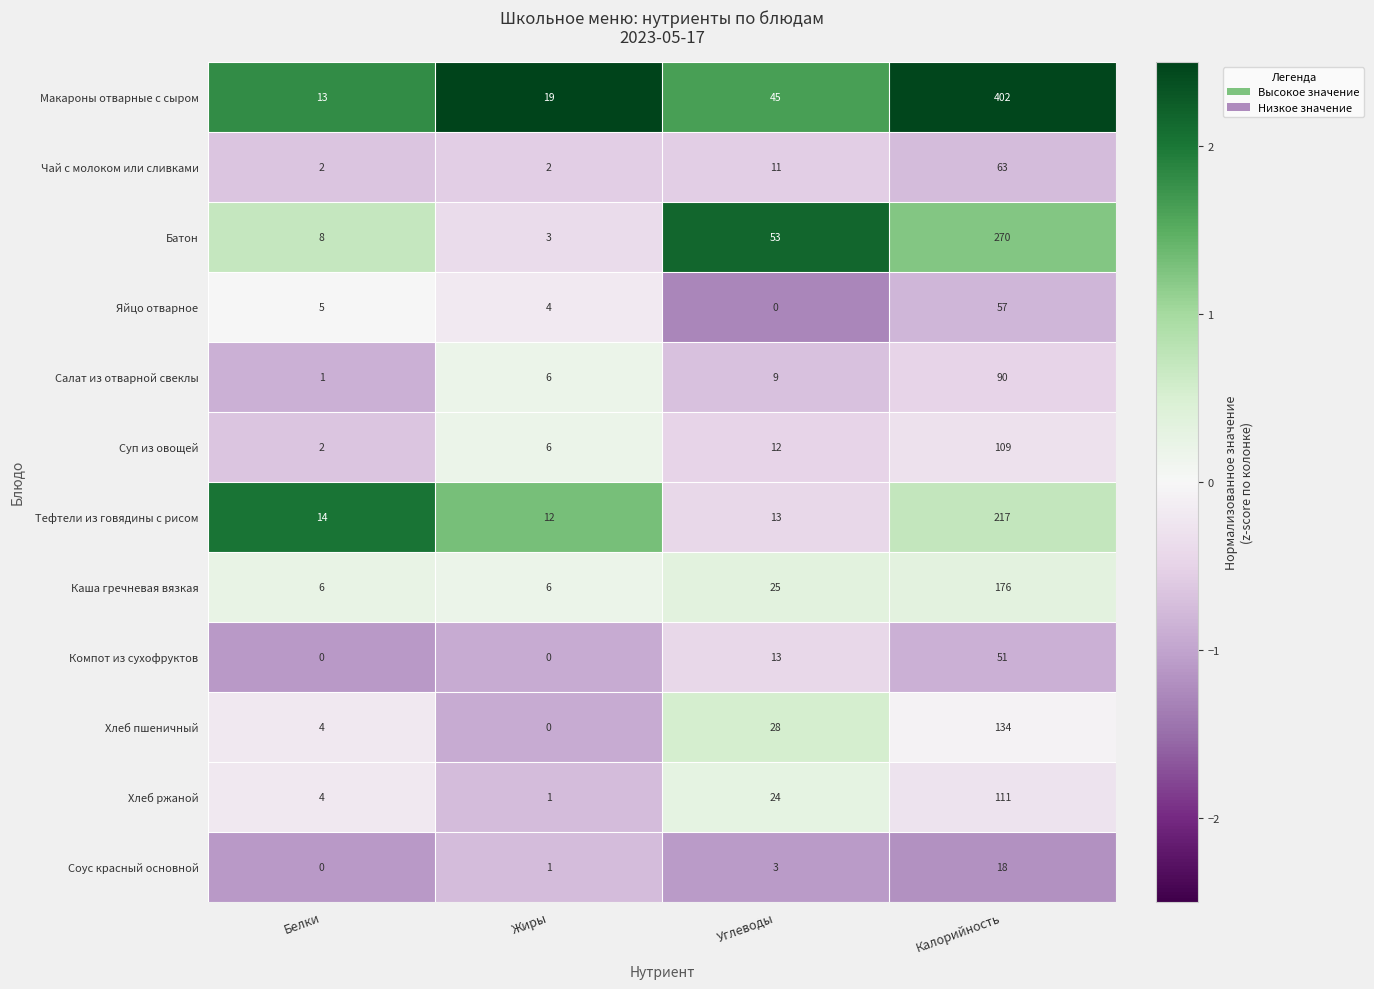

What value does the Суп из овощей series have at Калорийность?

109